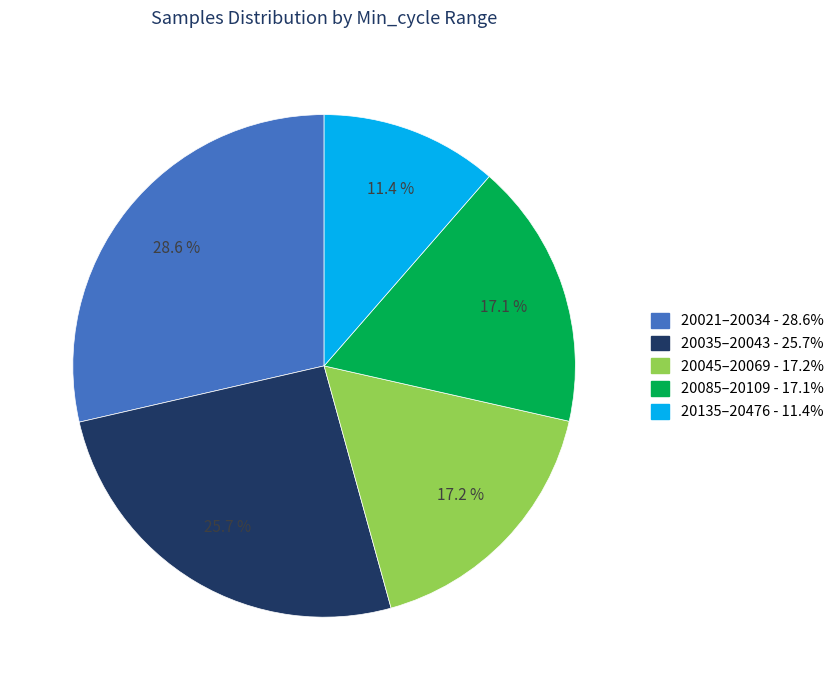

Is there any slice that represents more than half of the pie?

No